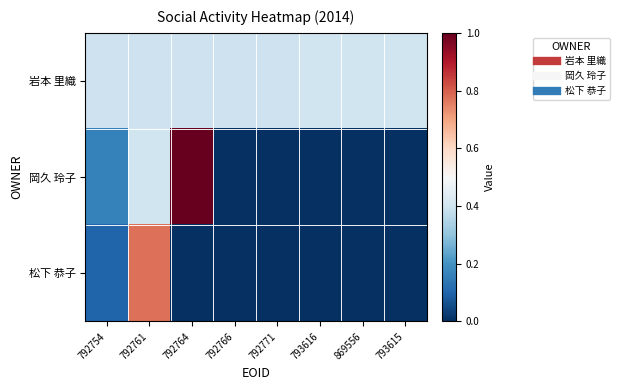

At how many categories does at least one series exceed 0?

8